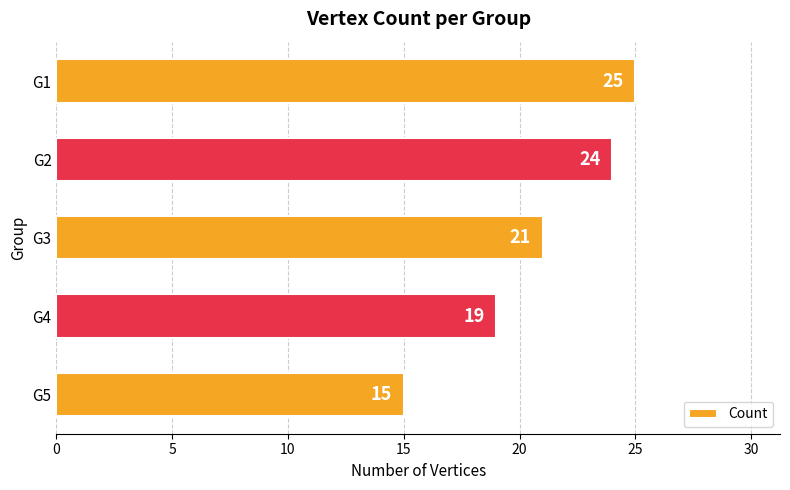

What is the difference between the second highest and second lowest values?

5